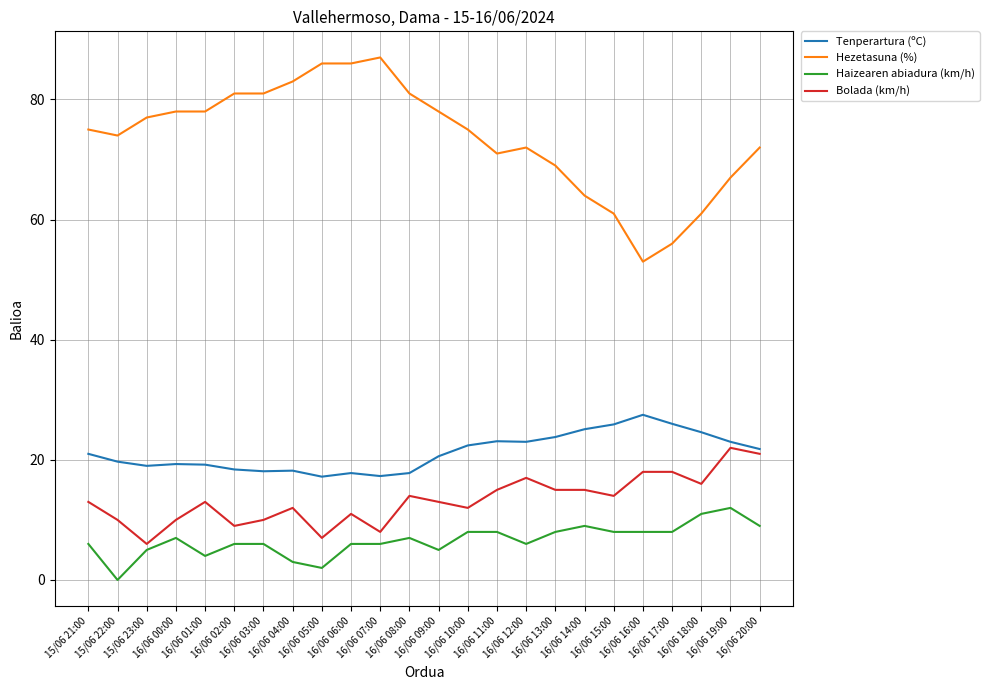

What is the approximate value of Hezetasuna (%) at 16/06 10:00?

75.0